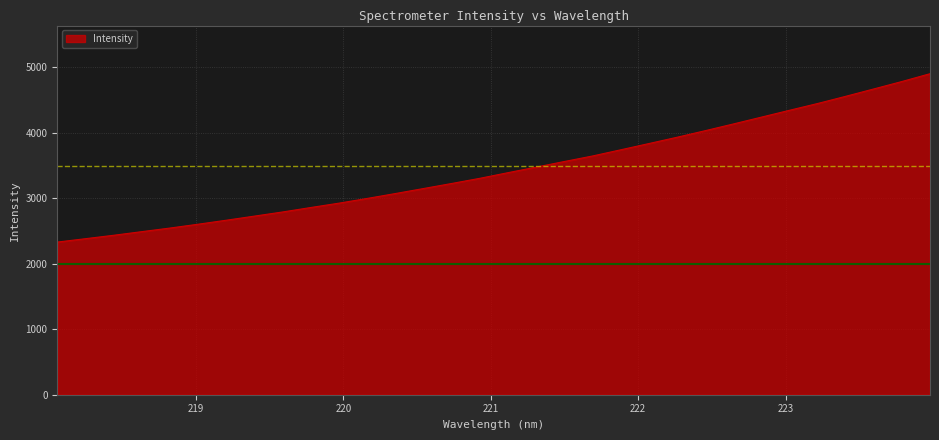

What is the difference between the maximum and minimum values?

2572.3